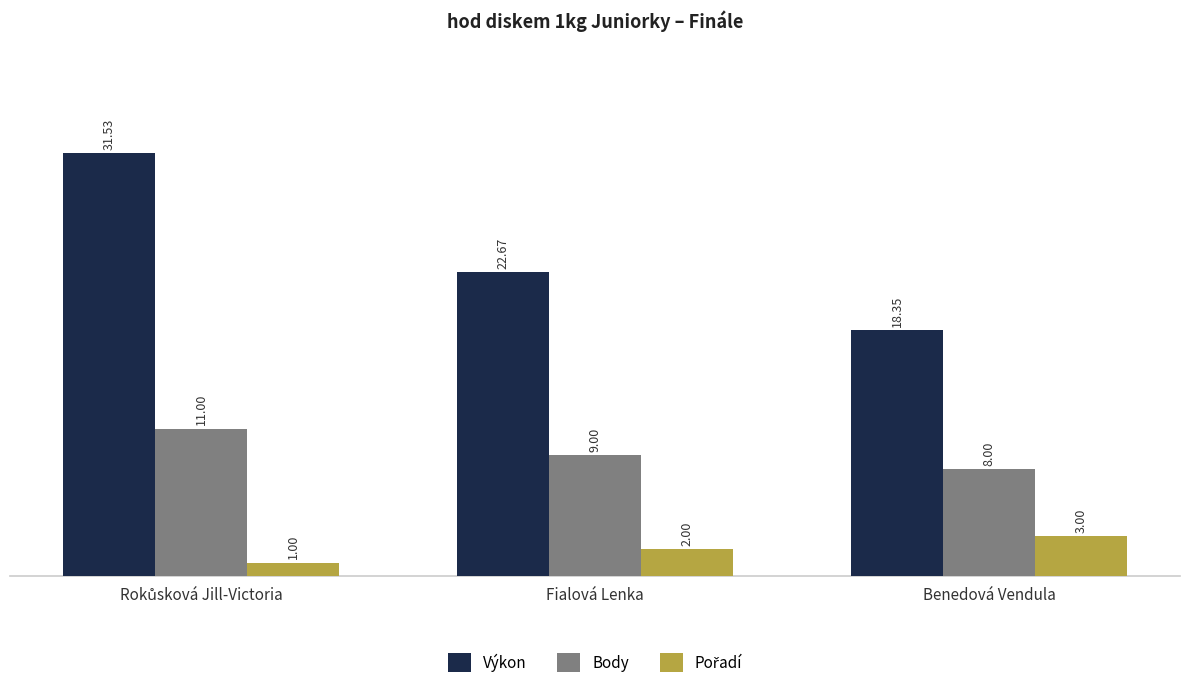

At which label is Výkon closest to 24?

Fialová Lenka